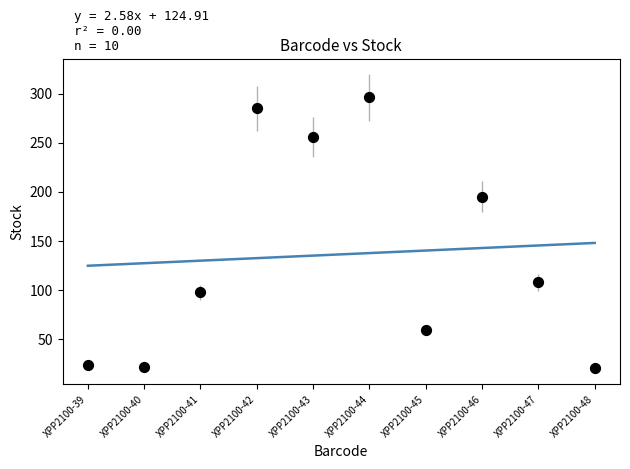

What is the range of Y values (max minus min)?

275